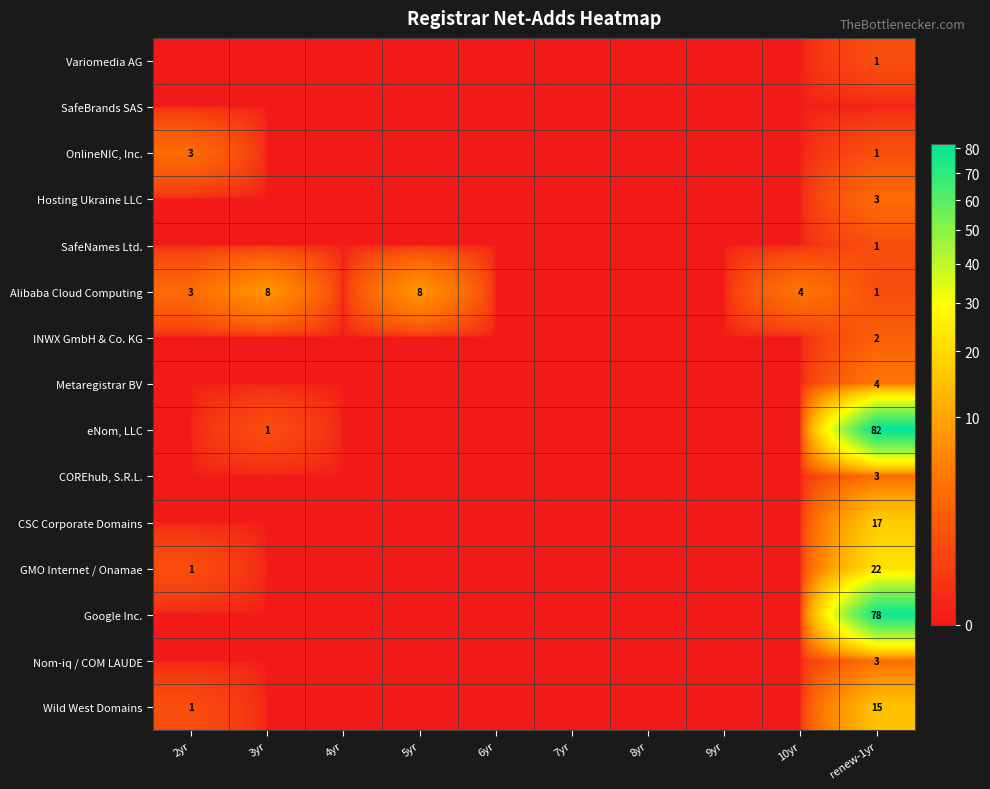

Which has a higher value, 5yr or 3yr?

5yr